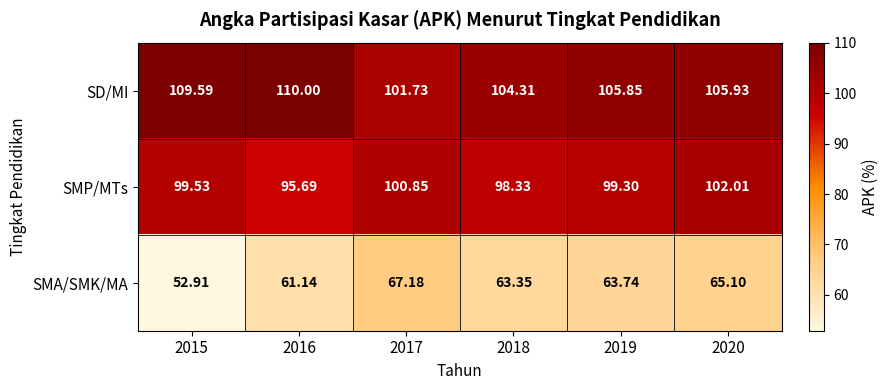

Which series has the largest total across all categories?

SD/MI